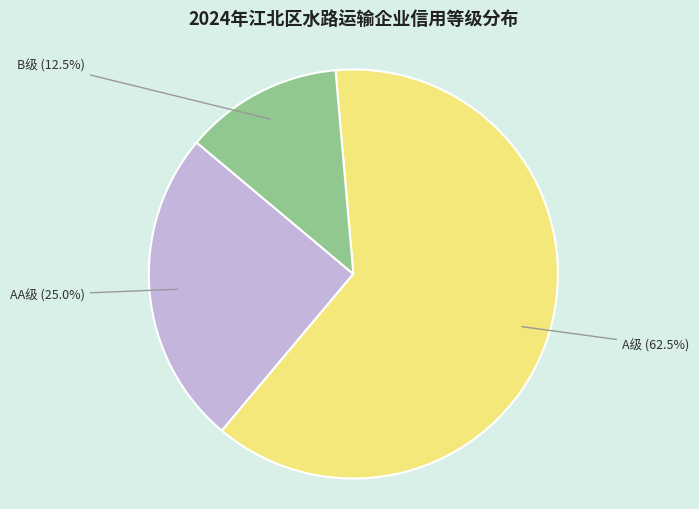

What portion of the pie excludes A级?

37.5%